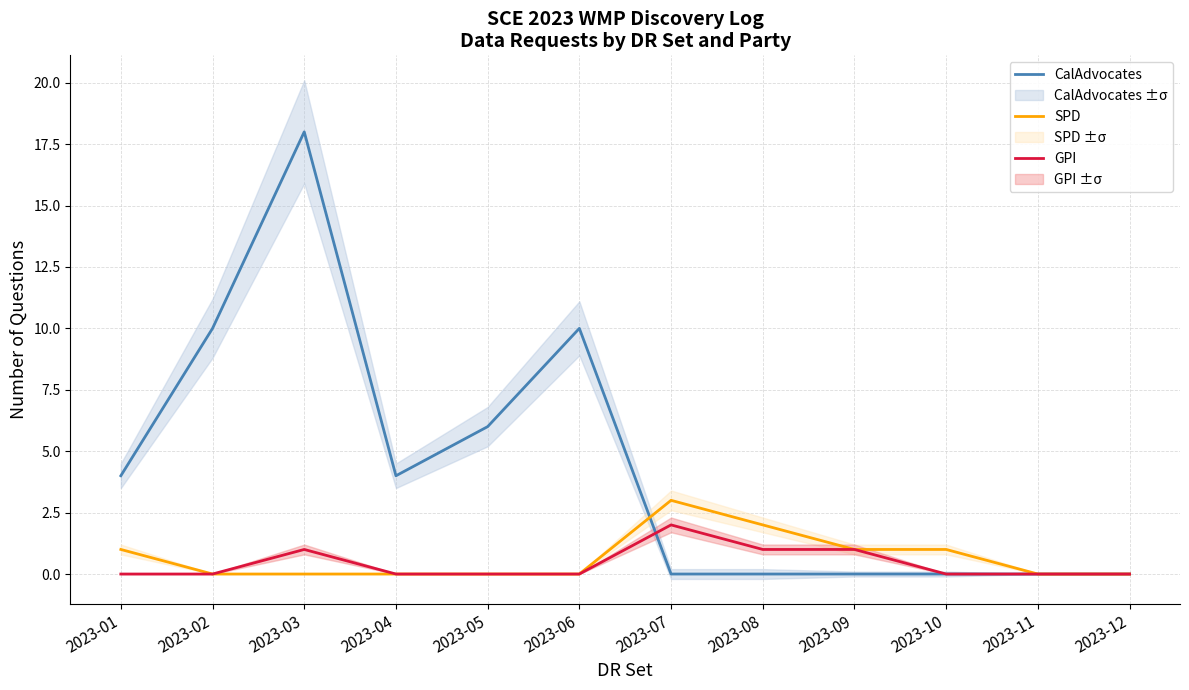

Reading left to right, extract all data points from this chart.

CalAdvocates: 2023-01=4	2023-02=10	2023-03=18	2023-04=4	2023-05=6	2023-06=10	2023-07=0	2023-08=0	2023-09=0	2023-10=0	2023-11=0	2023-12=0
SPD: 2023-01=1	2023-02=0	2023-03=0	2023-04=0	2023-05=0	2023-06=0	2023-07=3	2023-08=2	2023-09=1	2023-10=1	2023-11=0	2023-12=0
GPI: 2023-01=0	2023-02=0	2023-03=1	2023-04=0	2023-05=0	2023-06=0	2023-07=2	2023-08=1	2023-09=1	2023-10=0	2023-11=0	2023-12=0